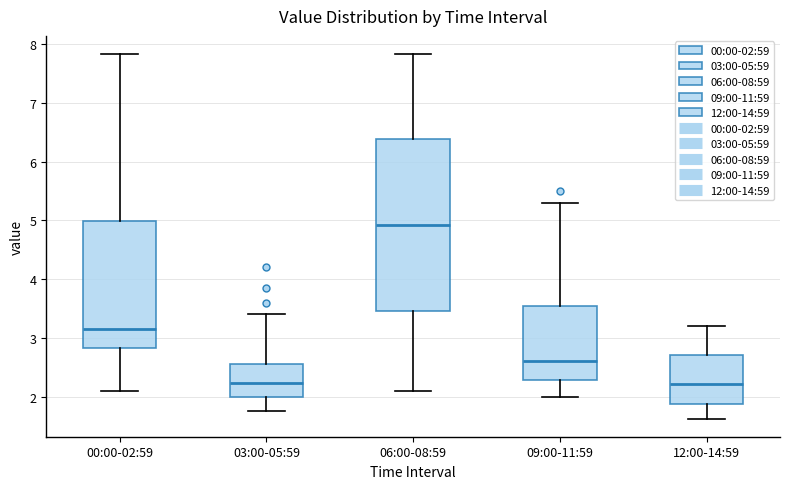

Reading left to right, transcribe this box plot: for each box, give where its median line is, the range the box spans, and where its two whiskers end, as read against the y-axis. The values are not printed on the chart, so give them approximately, as read against the axis.

00:00-02:59: median 3.2, box 2.8 to 5.0, whiskers 2.1 to 7.8
03:00-05:59: median 2.2, box 2.0 to 2.6, whiskers 1.8 to 3.4
06:00-08:59: median 4.9, box 3.5 to 6.4, whiskers 2.1 to 7.8
09:00-11:59: median 2.6, box 2.3 to 3.6, whiskers 2.0 to 5.3
12:00-14:59: median 2.2, box 1.9 to 2.7, whiskers 1.6 to 3.2